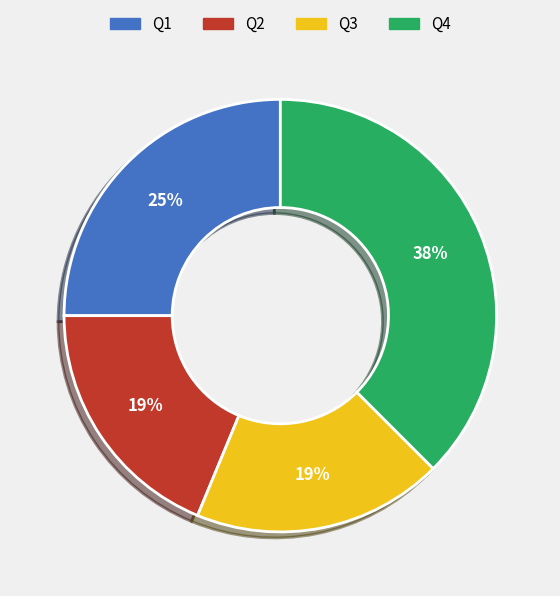

Is it true that Q2 is 9% of the pie?

False